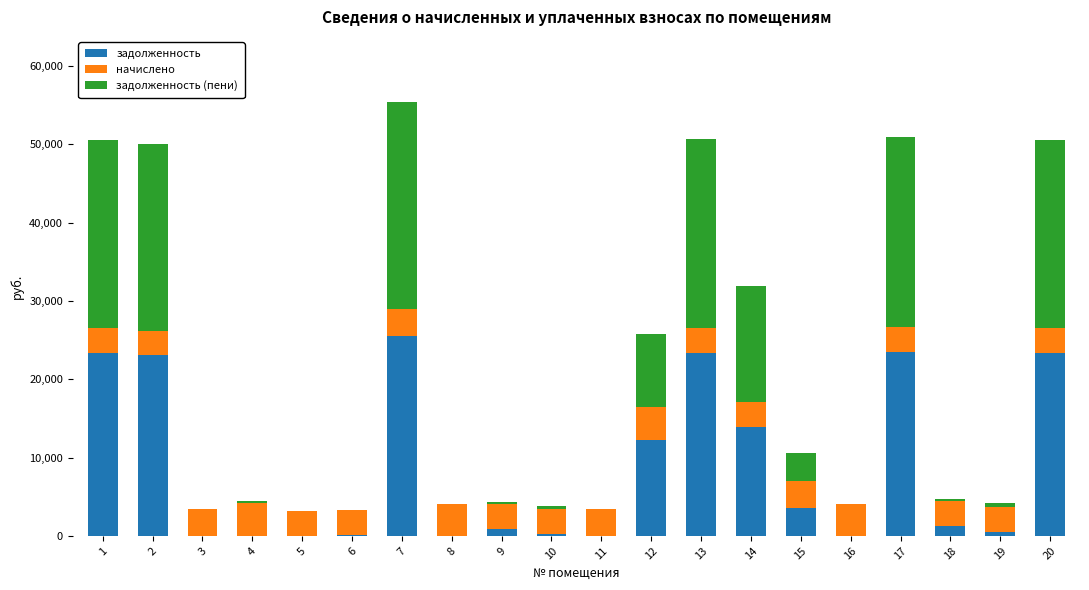

At which category is the sum across all series the highest?

7